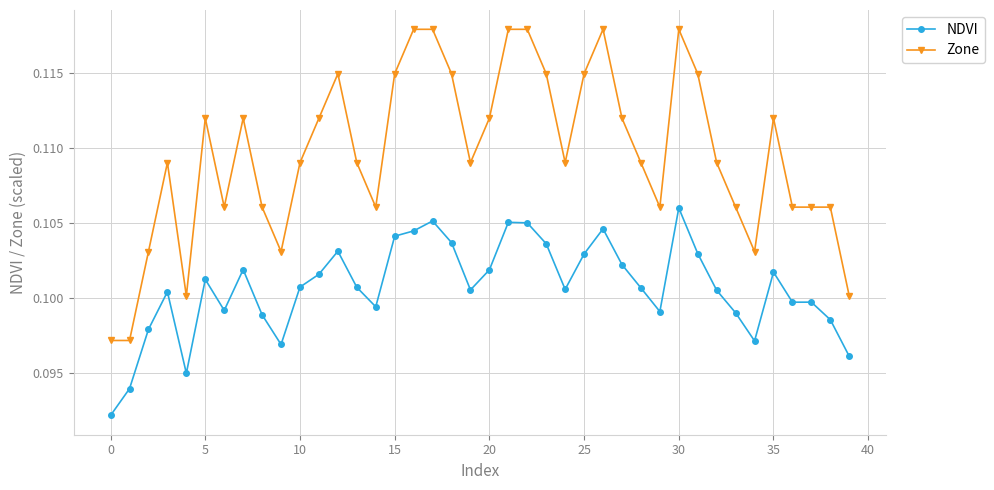

Rank the series by their maximum value, from lowest to highest.

NDVI, Zone